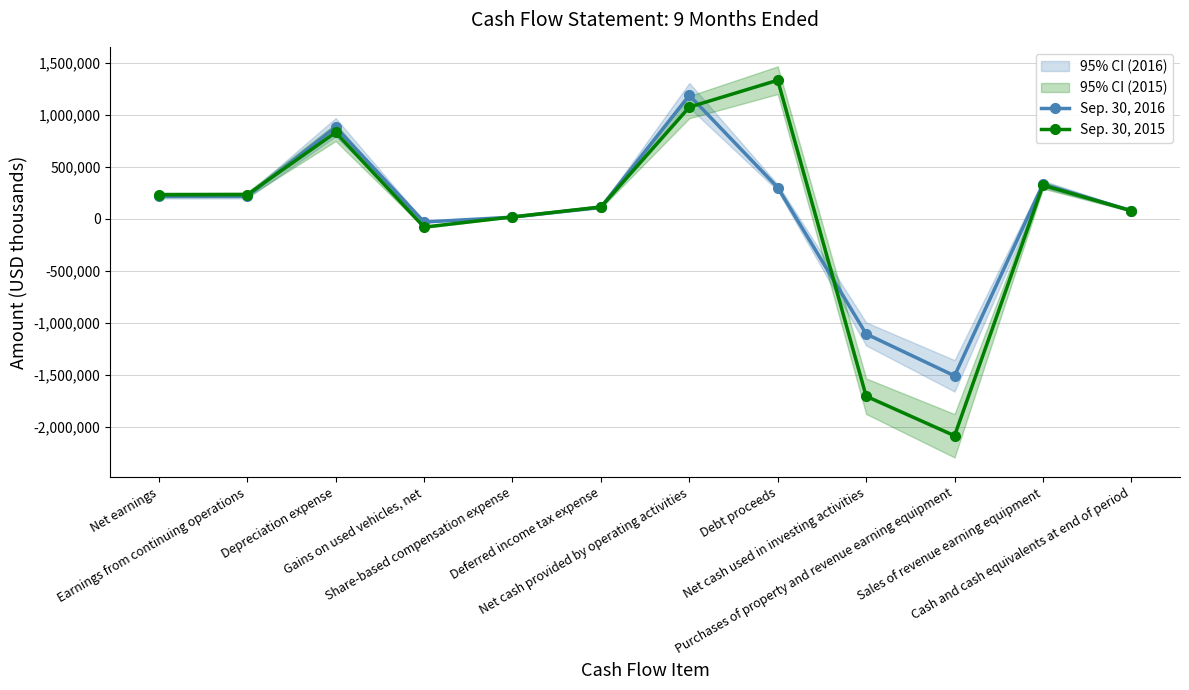

How many lines are shown in the chart?

2